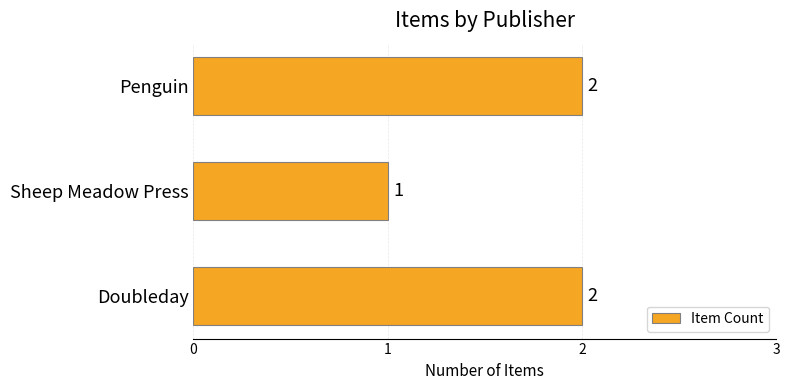

What is the average value?

2